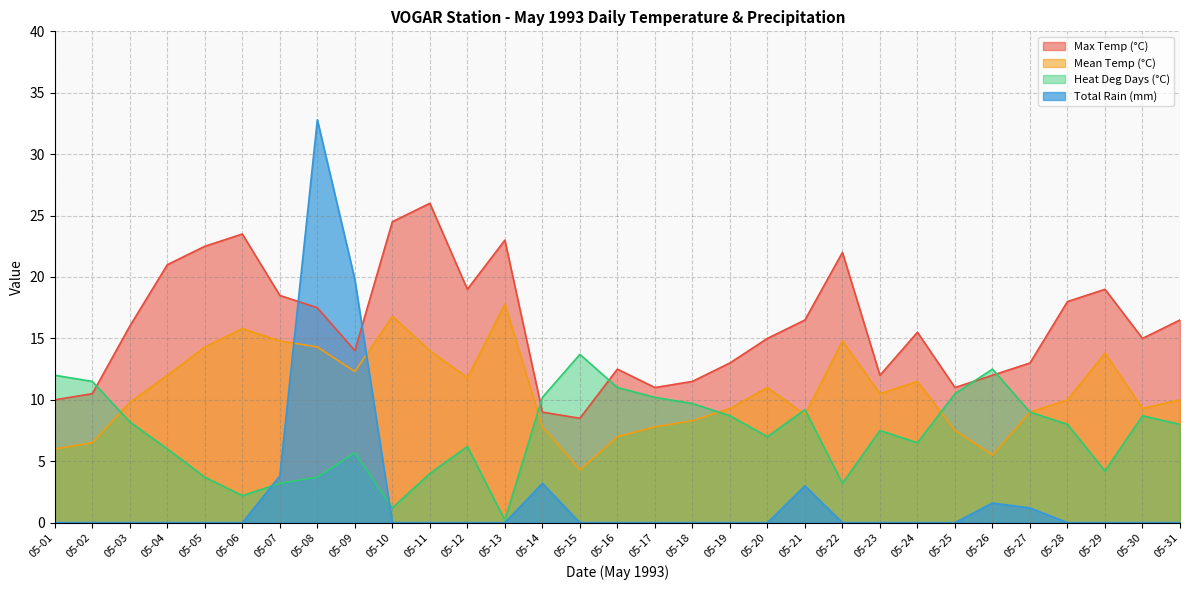

Rank the categories by Max Temp (°C) value from lowest to highest.

05-15, 05-14, 05-01, 05-02, 05-17, 05-25, 05-18, 05-23, 05-26, 05-16, 05-19, 05-27, 05-09, 05-20, 05-30, 05-24, 05-03, 05-21, 05-31, 05-08, 05-28, 05-07, 05-12, 05-29, 05-04, 05-22, 05-05, 05-13, 05-06, 05-10, 05-11